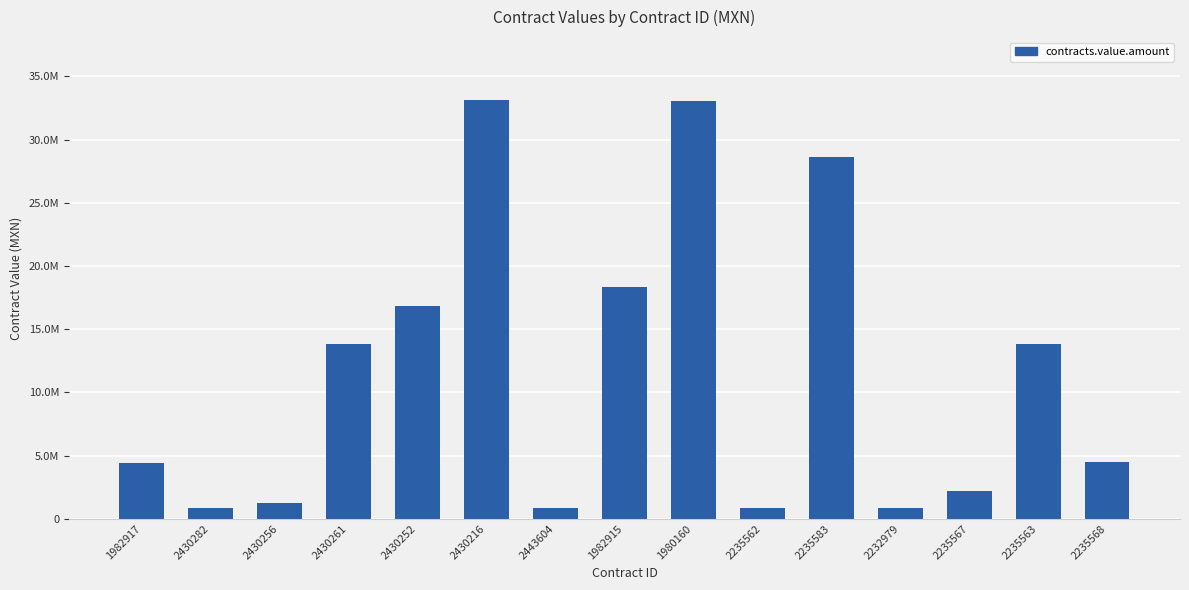

Does the chart contain stacked bars?

No